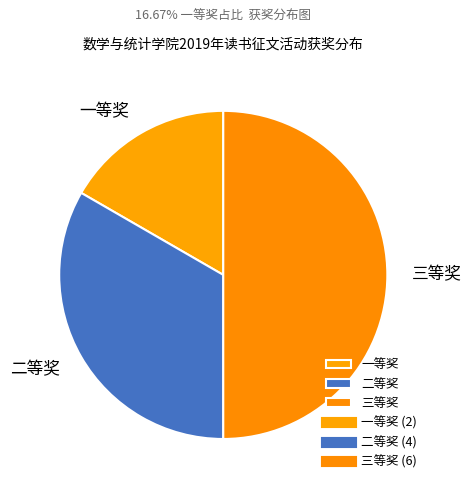

Is the sum of 三等奖 and 一等奖 greater than half?

Yes